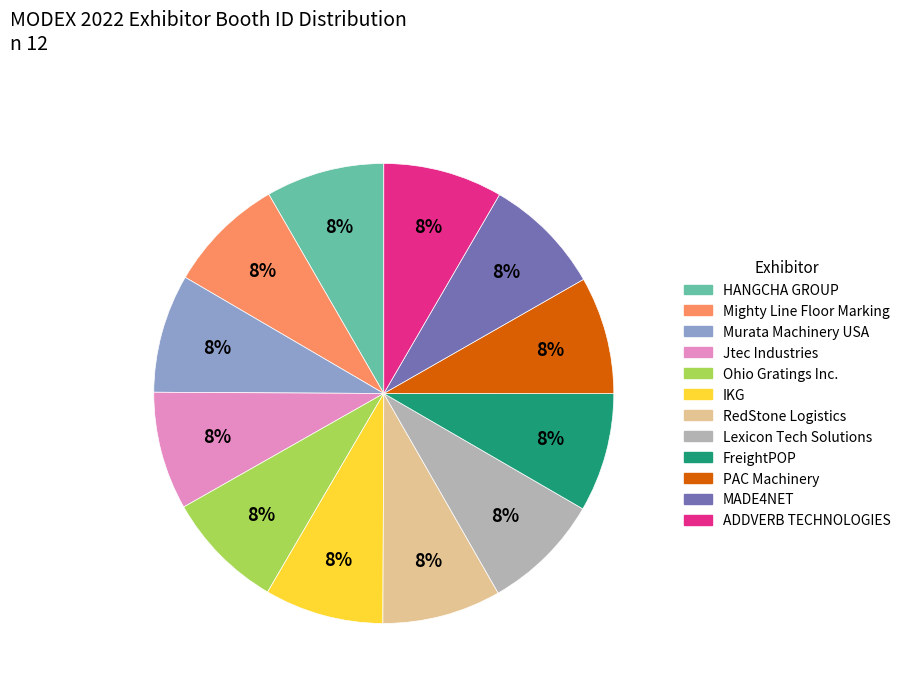

Is it true that ADDVERB TECHNOLOGIES is 8% of the pie?

True